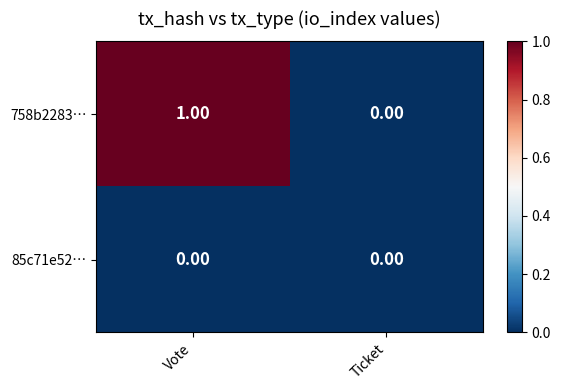

Between Vote and Ticket, which series saw the biggest shift?

758b2283…